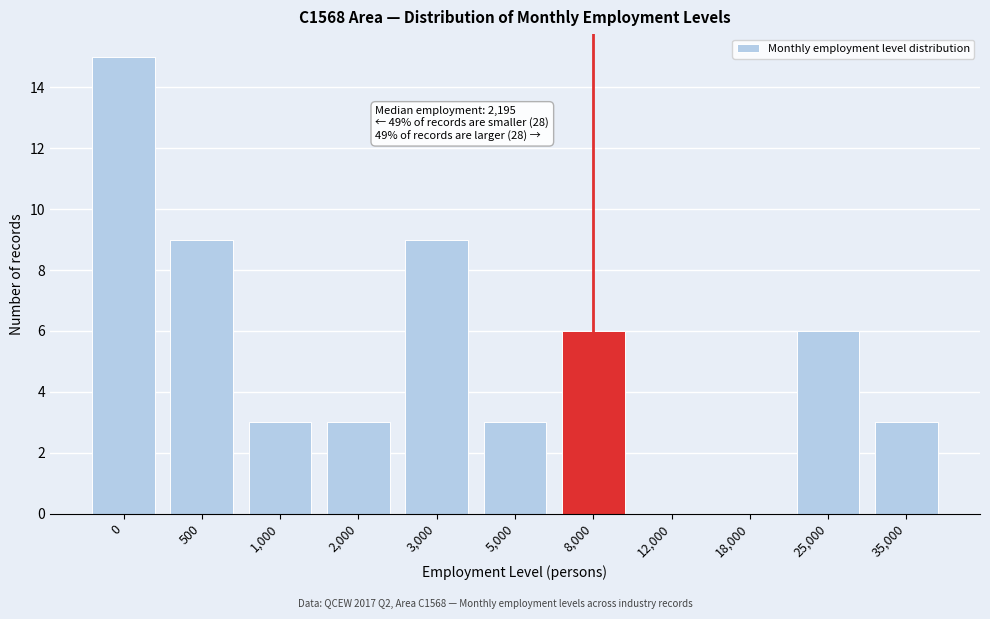

Reading left to right, what are all the values shown in this chart?

0=15	500=9	1,000=3	2,000=3	3,000=9	5,000=3	8,000=6	12,000=0	18,000=0	25,000=6	35,000=3